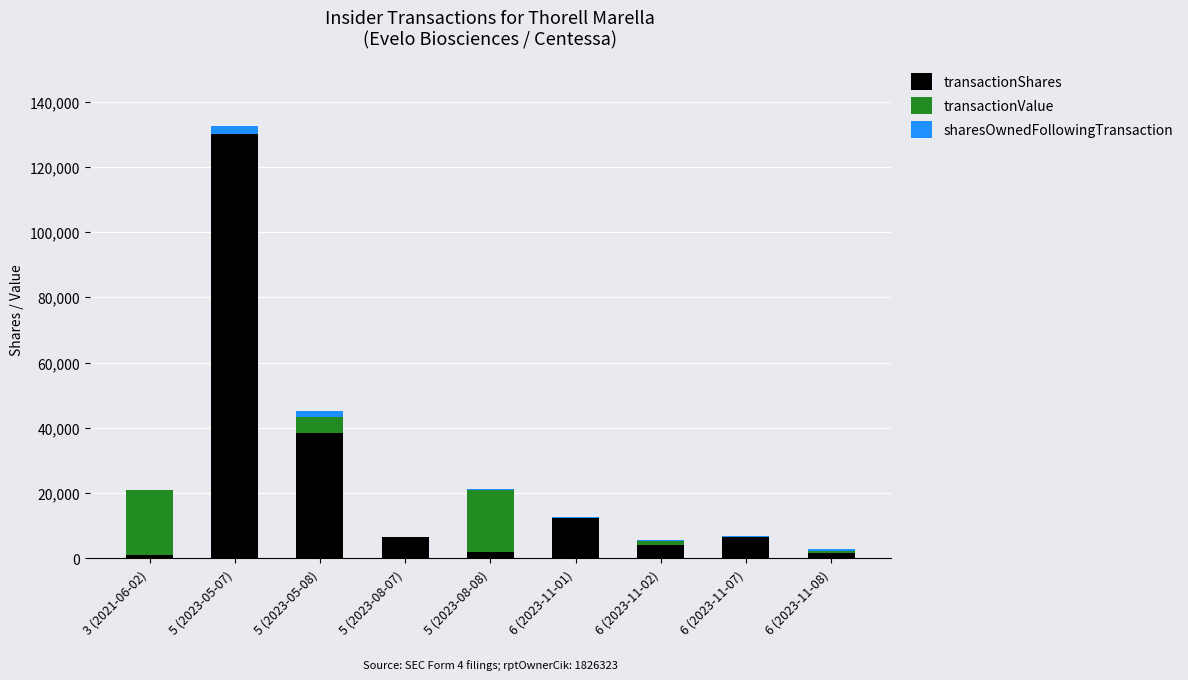

The value of transactionShares at 5 (2023-05-07) is 44850.4. True or false?

False